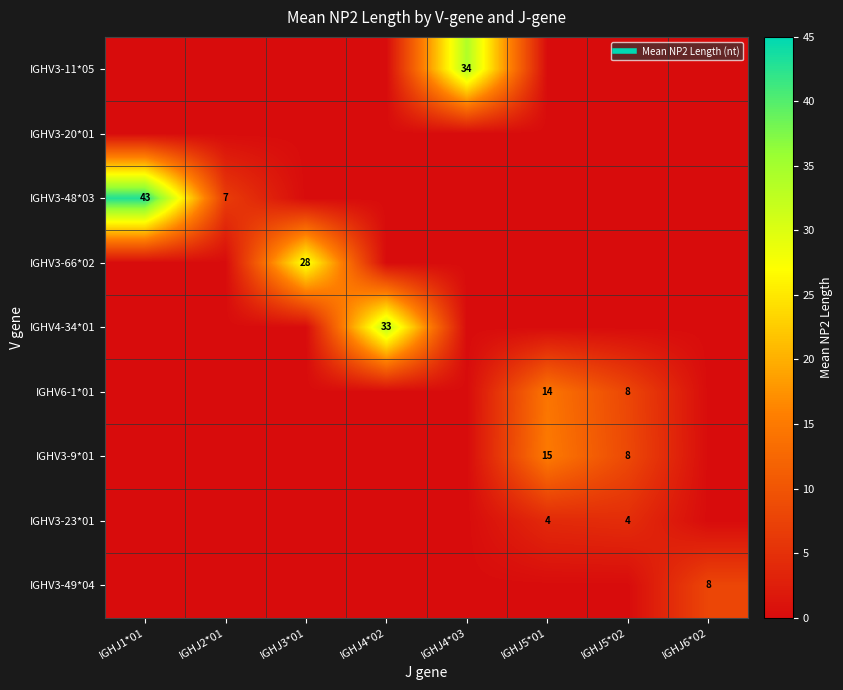

What is the difference between the maximum and minimum values in the IGHV3-49*04 series?

8.0